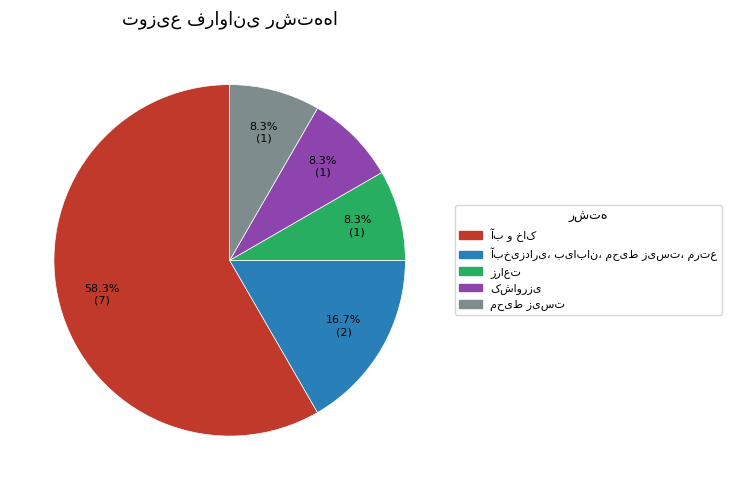

Is there any slice that represents more than half of the pie?

Yes